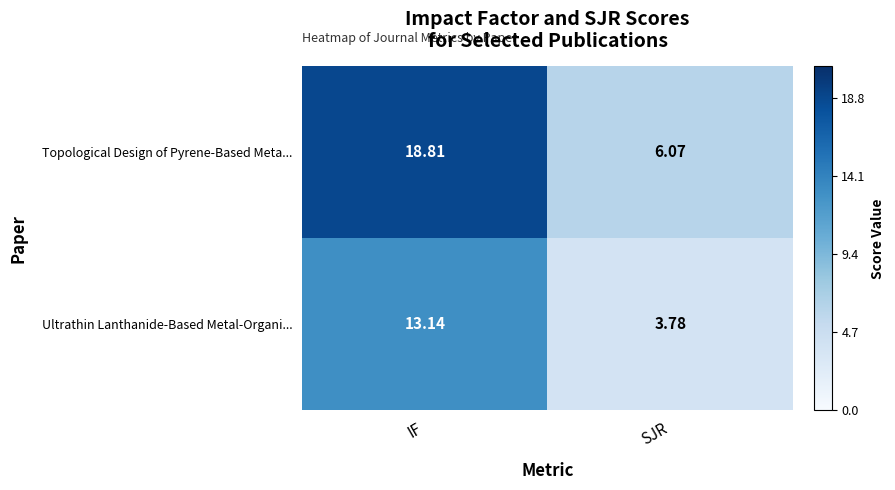

Rank the series by their average value, from highest to lowest.

Topological Design of Pyrene-Based Meta..., Ultrathin Lanthanide-Based Metal-Organi...